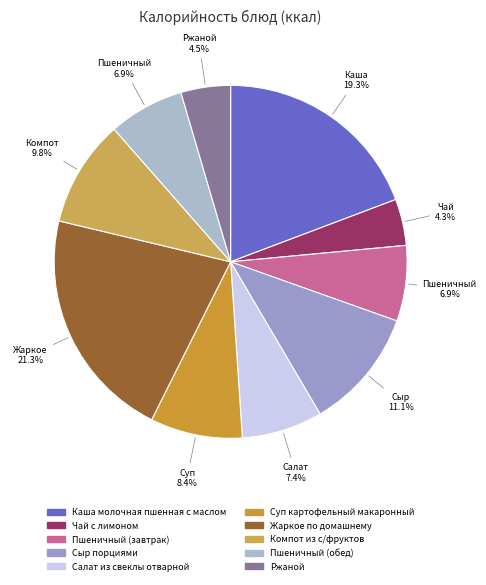

To the nearest percent, what portion does Салат из свеклы отварной represent?

7%